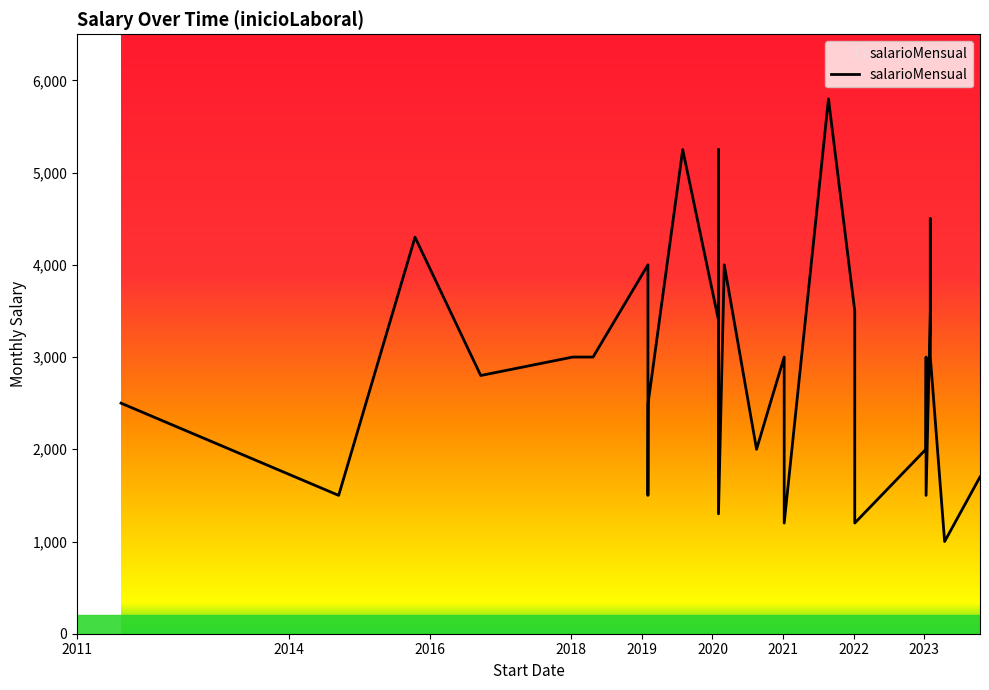

What is the maximum value shown in the chart?

5800